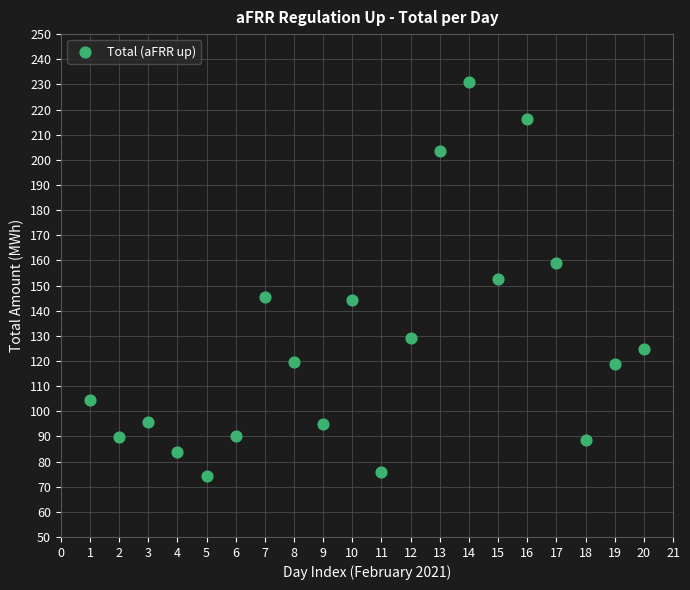

What is the range of Y values (max minus min)?

156.4